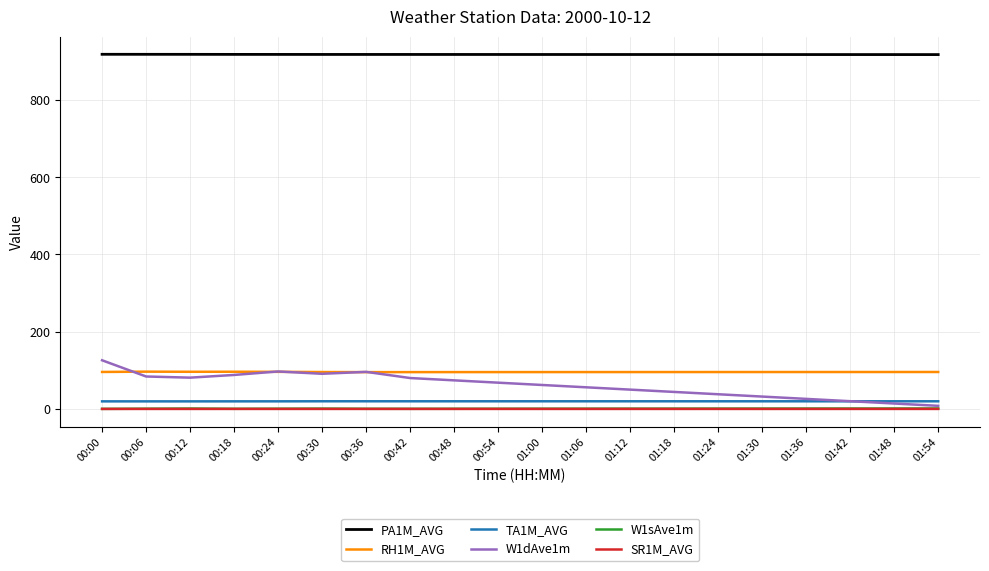

What position from the left is 01:12?

13